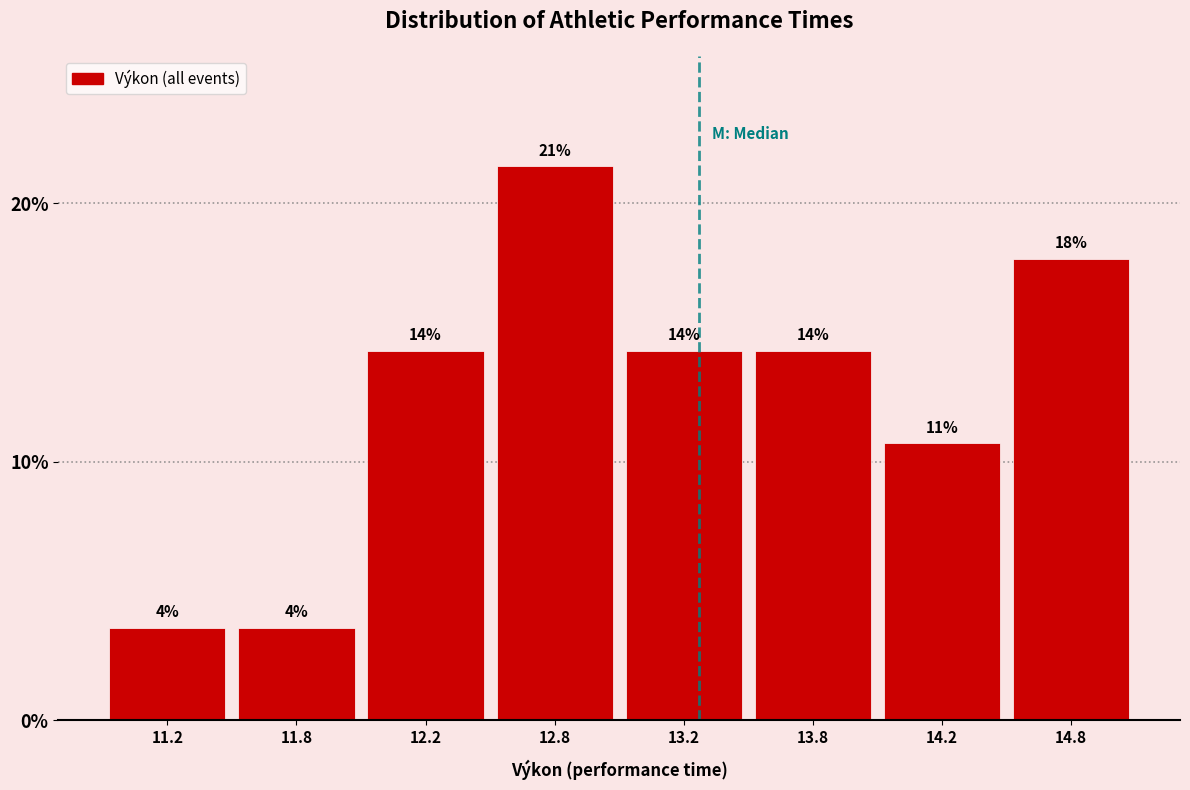

Does the chart contain any negative values?

No